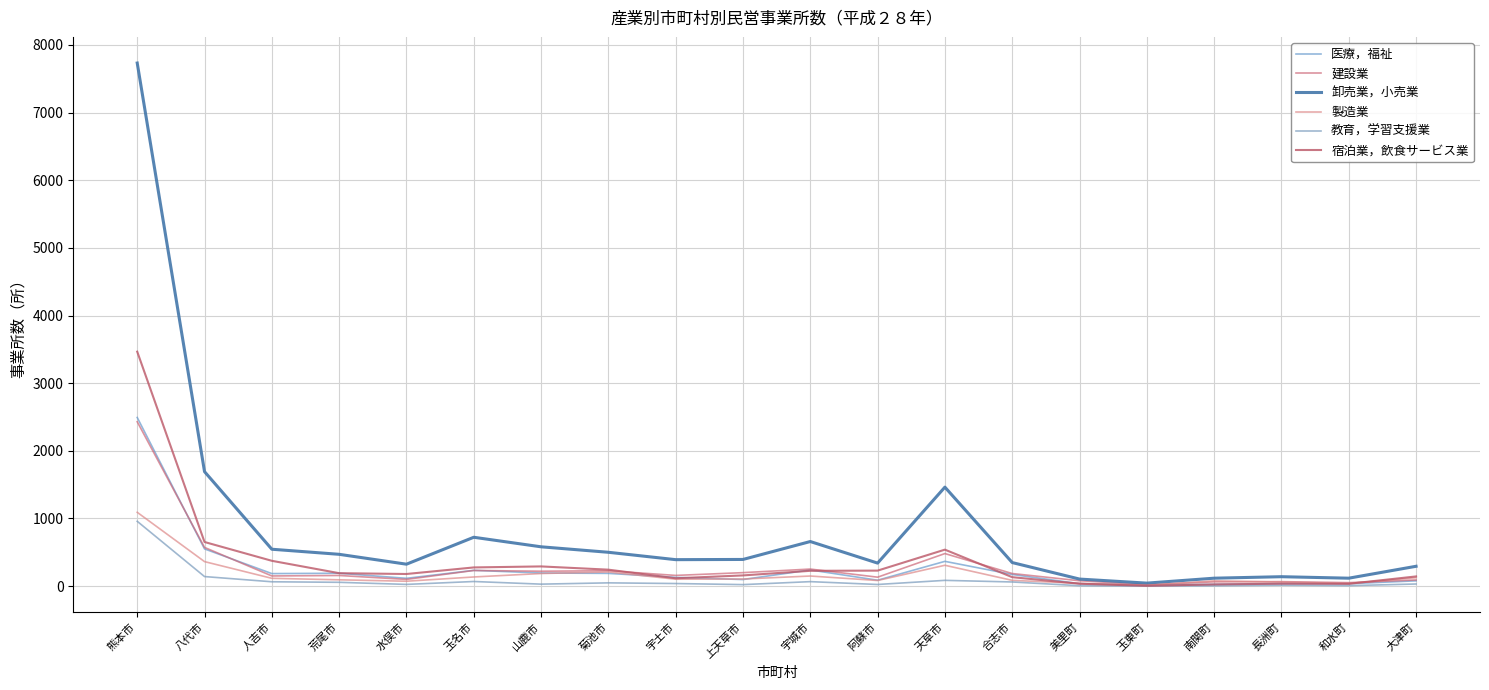

Between 大津町 and 荒尾市, which is larger?

荒尾市